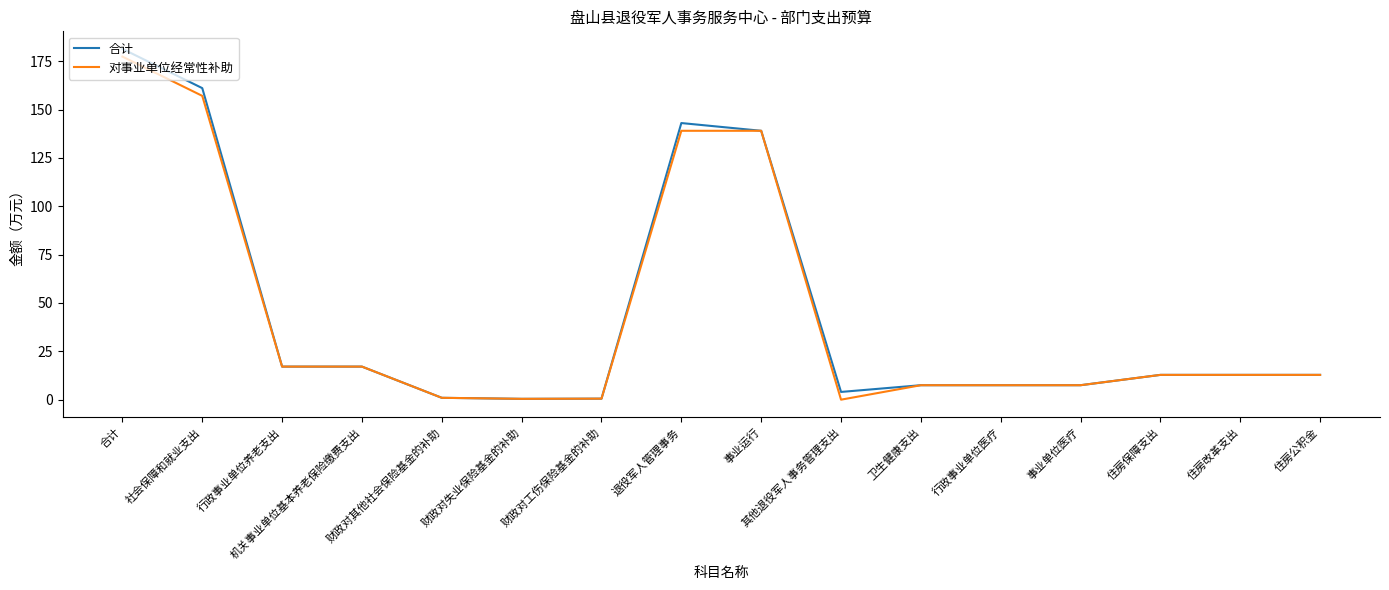

Which series has the widest spread of values?

合计